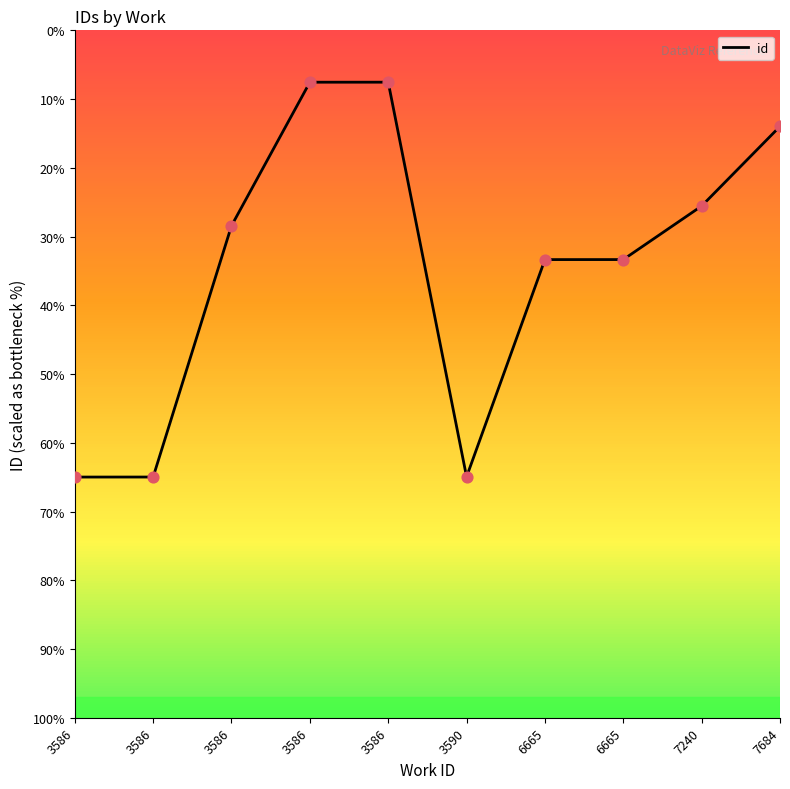

Which has a higher value, 6665 or 3586?

3586